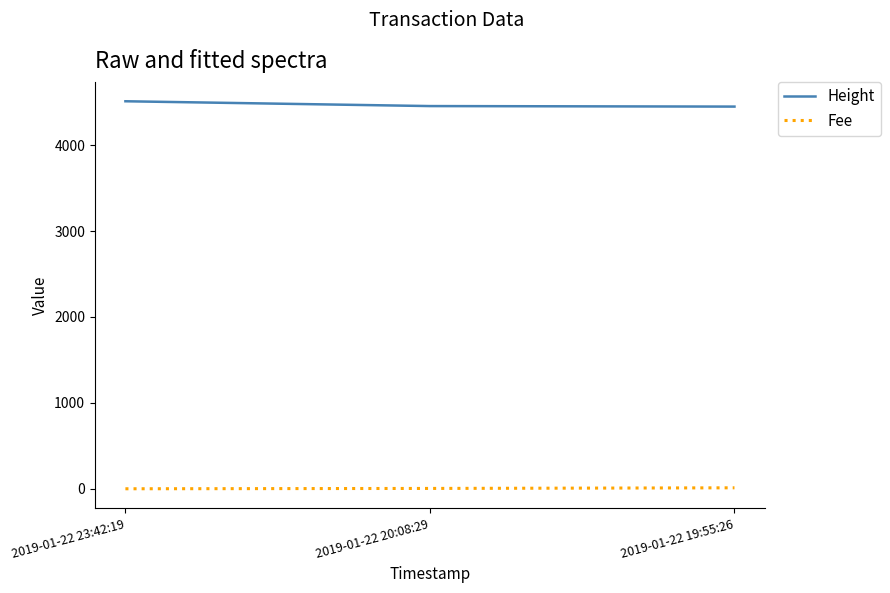

What is the greatest value displayed?

4511.0